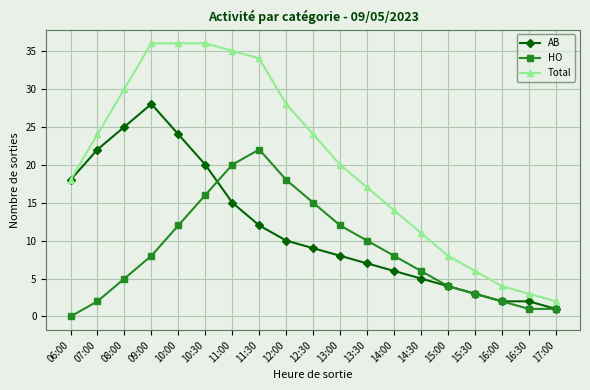

Is this an area chart (filled region under the line)?

No